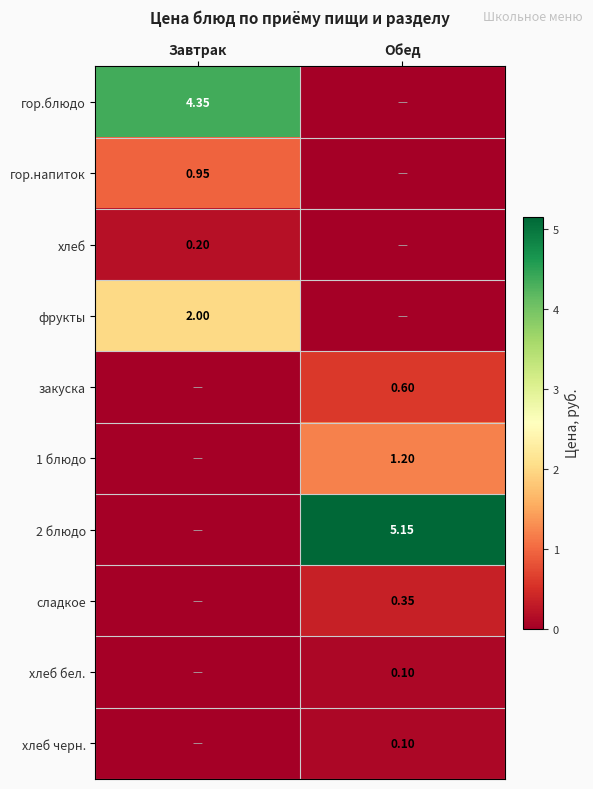

What is the total value across all series at Обед?

7.5